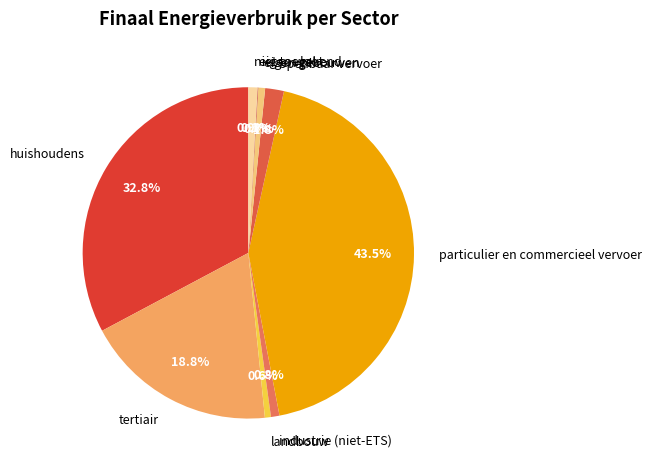

Combined, do huishoudens and openbaar vervoer account for over 50%?

No